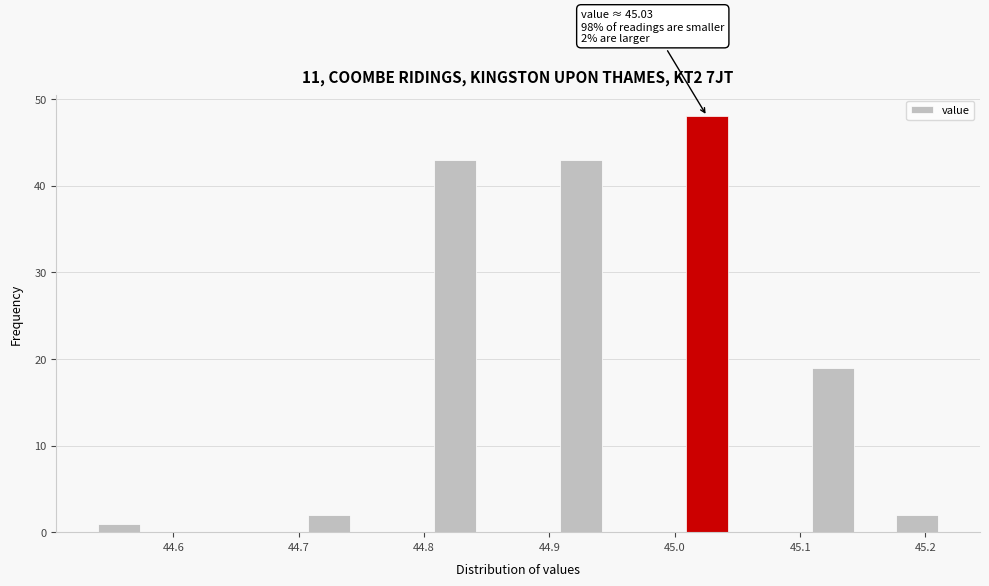

Read against the x-axis, roughly where is the centre of the tallest bar?

45.03